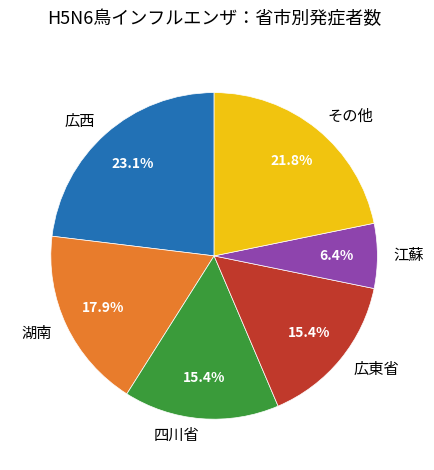

What is the largest slice in the pie chart?

広西